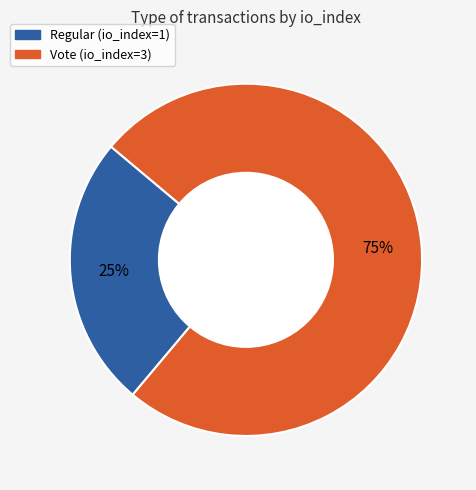

Does any single category account for the majority?

Yes